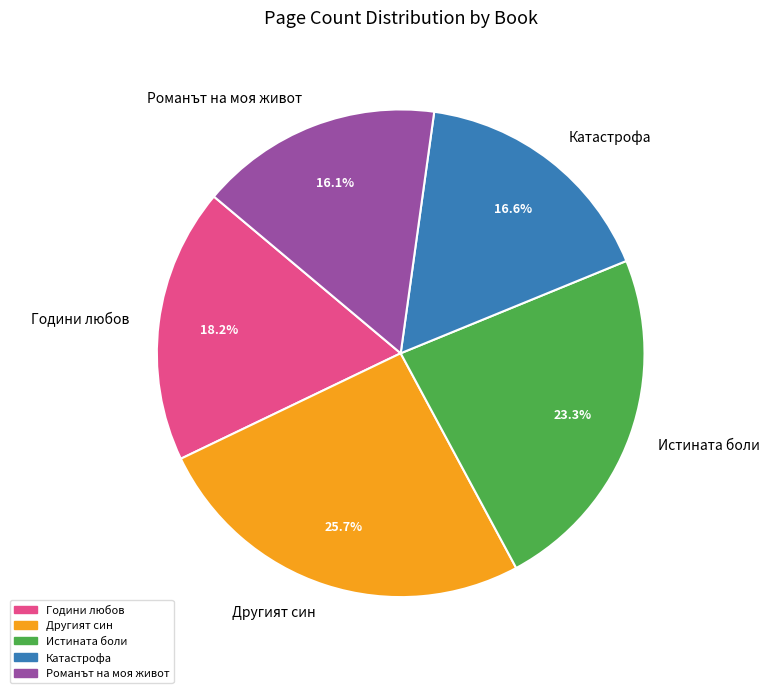

Is it true that Другият син is 26% of the pie?

True